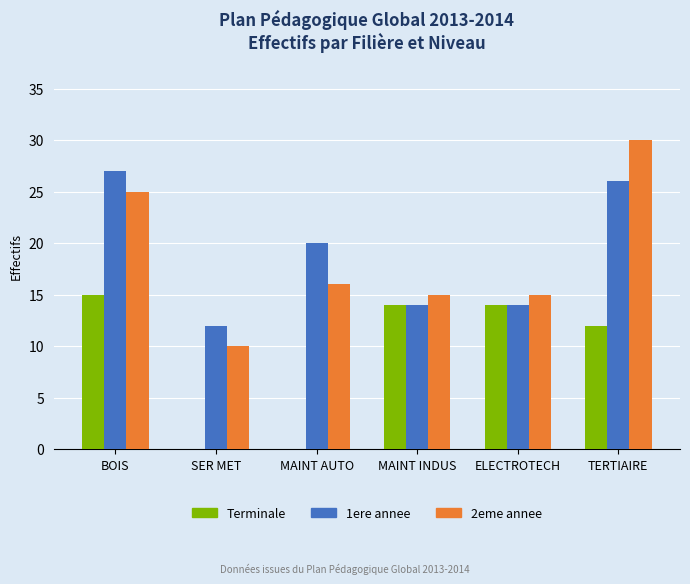

Which series changed the most between MAINT AUTO and TERTIAIRE?

2eme annee